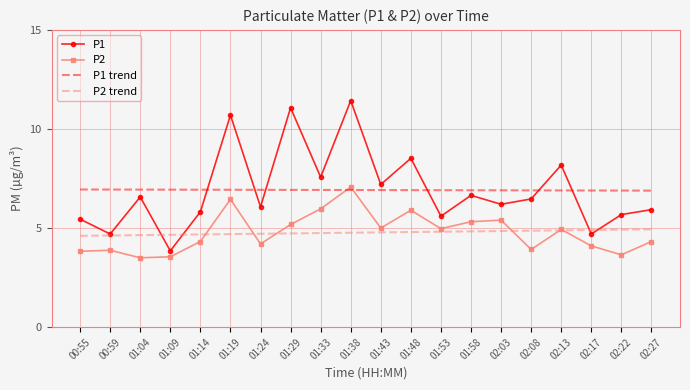

What position from the right is 02:13?

4